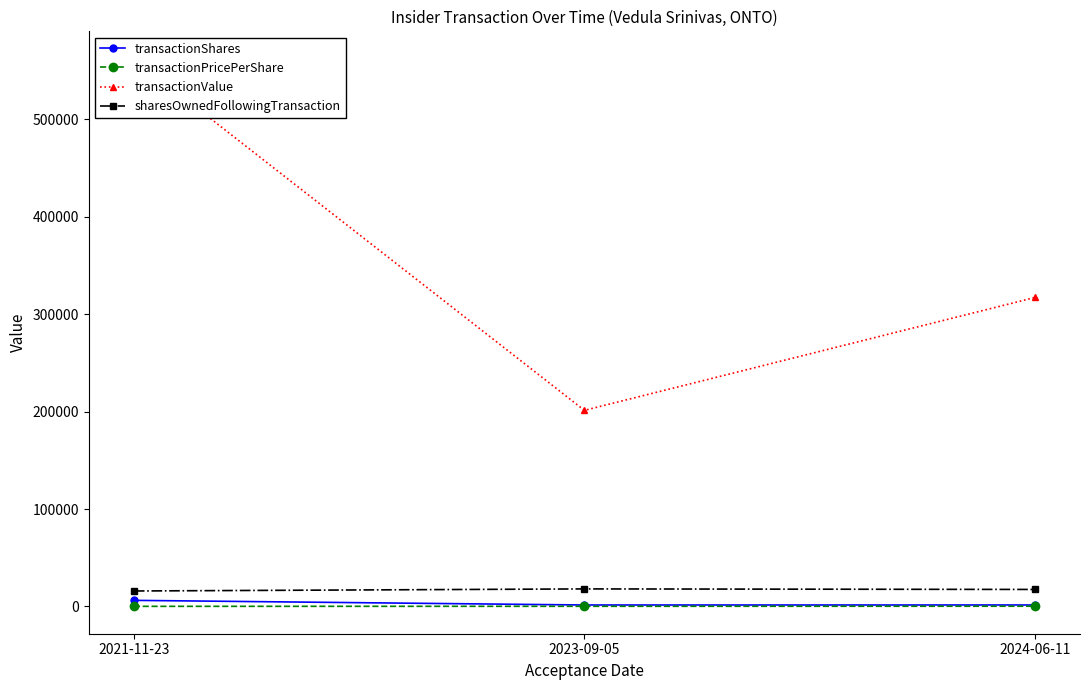

Rank the series by their maximum value, from lowest to highest.

transactionPricePerShare, transactionShares, sharesOwnedFollowingTransaction, transactionValue